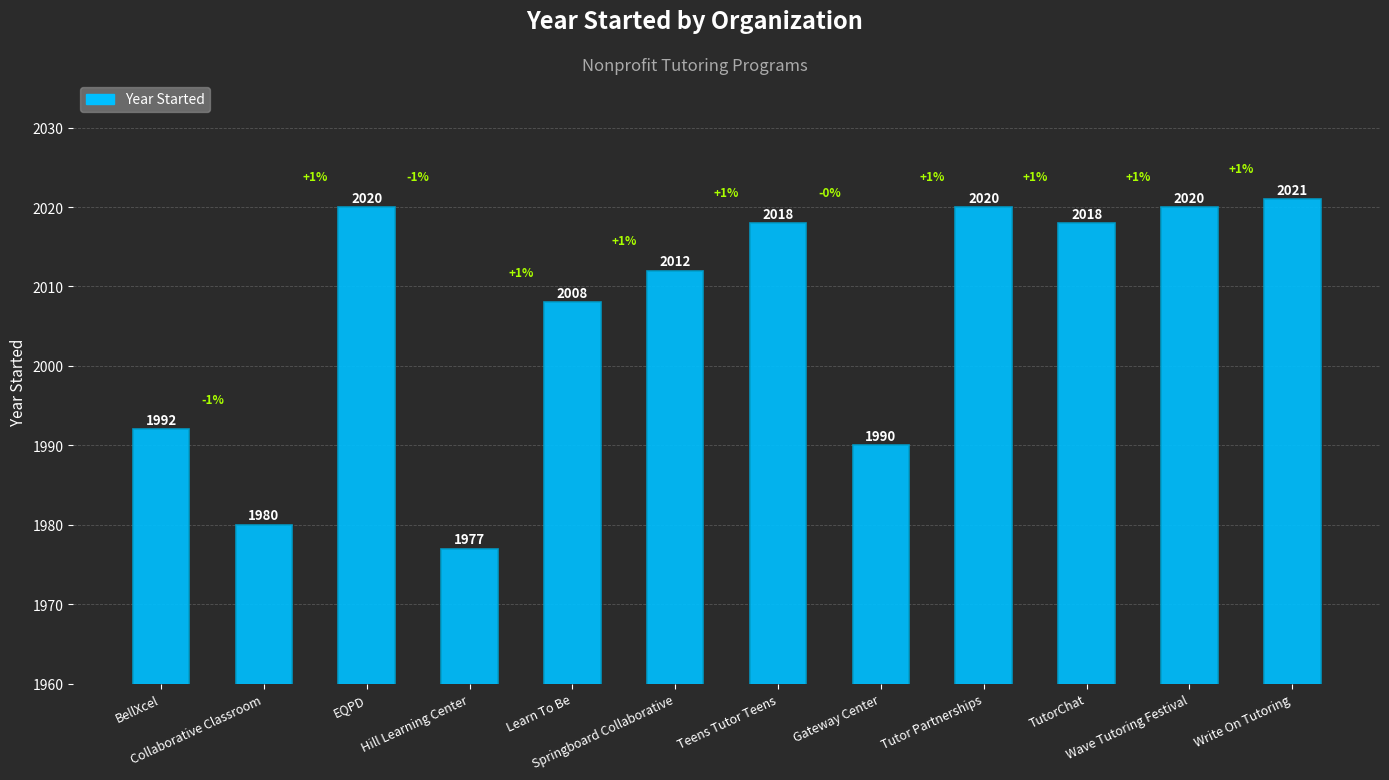

What is the change in value from Collaborative Classroom to Learn To Be?

+28